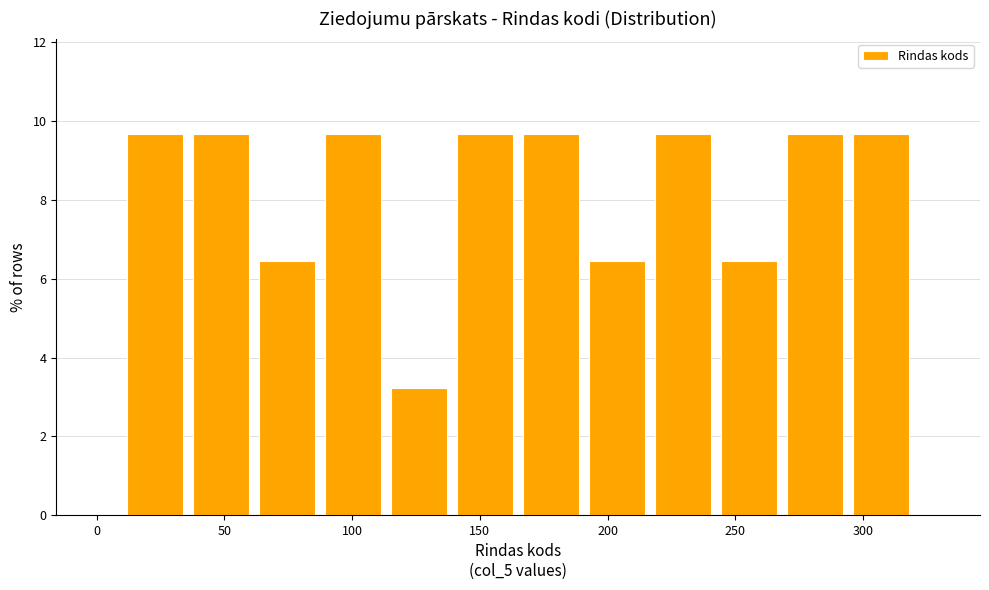

Reading left to right, transcribe this chart: for each bar, give the range it covers on the x-axis and its height. Neither the bar edges nor the heights are printed on the chart, so give them approximately, as read against the axes.

10 to 35: 9.6
35 to 60: 9.6
60 to 90: 6.4
90 to 115: 9.6
115 to 140: 3.2
140 to 165: 9.6
165 to 190: 9.6
190 to 215: 6.4
215 to 245: 9.6
245 to 270: 6.4
270 to 295: 9.6
295 to 320: 9.6